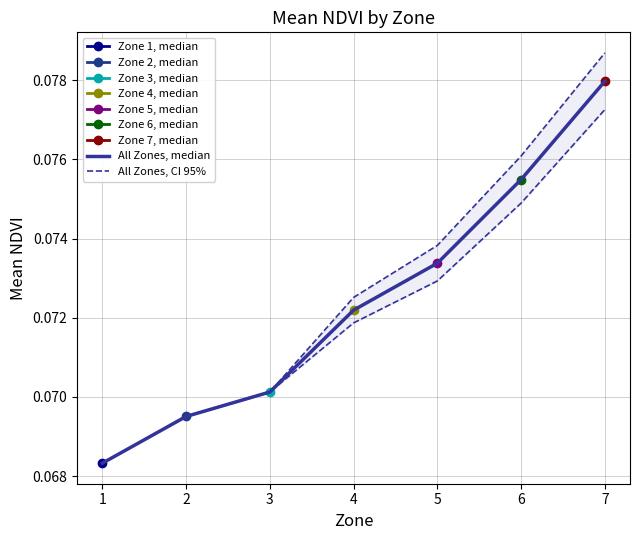

What is the sum of the All Zones, CI 95% values at 2 and 3?

0.1